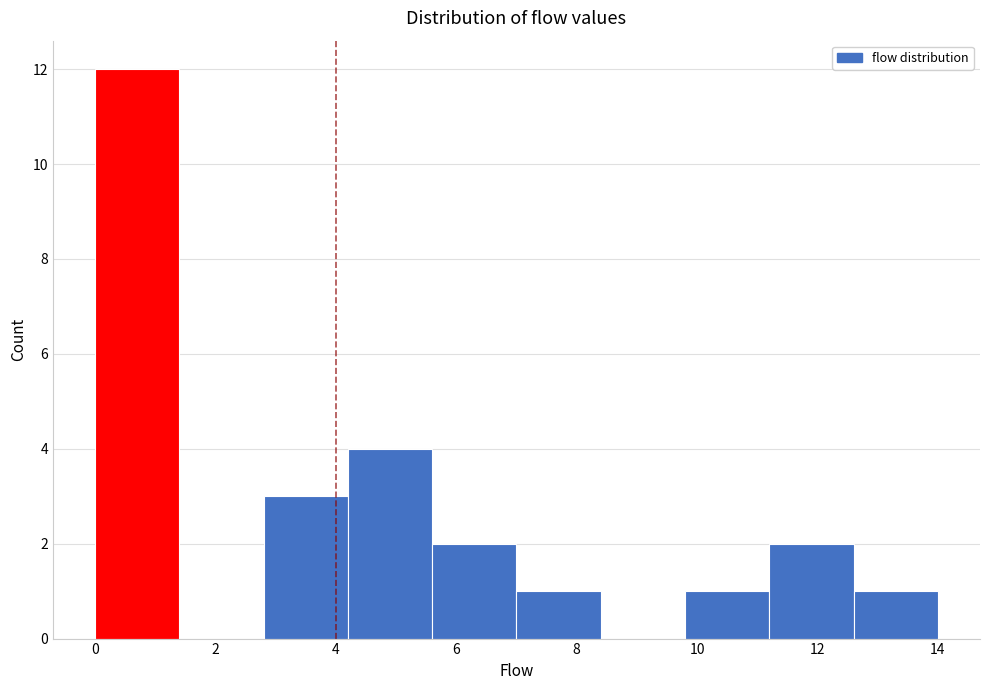

Reading left to right, list every bar in this chart as the range it spans on the x-axis followed by its height. The values are not printed on the chart, so give them approximately, as read against the axis.

0.0 to 1.4: 12
1.4 to 2.8: 0
2.8 to 4.2: 3
4.2 to 5.6: 4
5.6 to 7.0: 2
7.0 to 8.4: 1
8.4 to 9.8: 0
9.8 to 11.2: 1
11.2 to 12.6: 2
12.6 to 14.0: 1